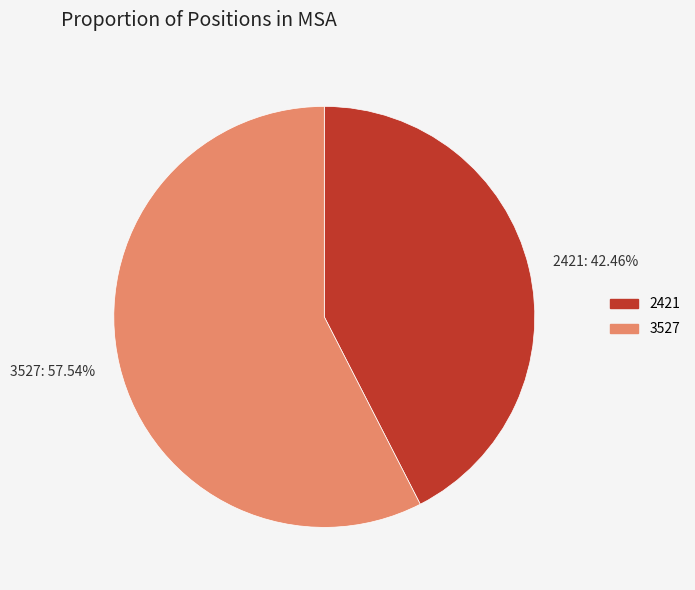

How many segments does this pie chart have?

2